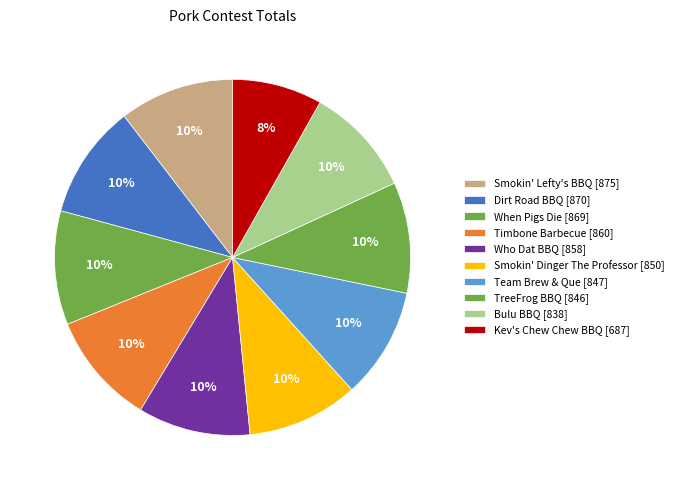

The Kev's Chew Chew BBQ slice represents 8% of the pie. True or false?

True